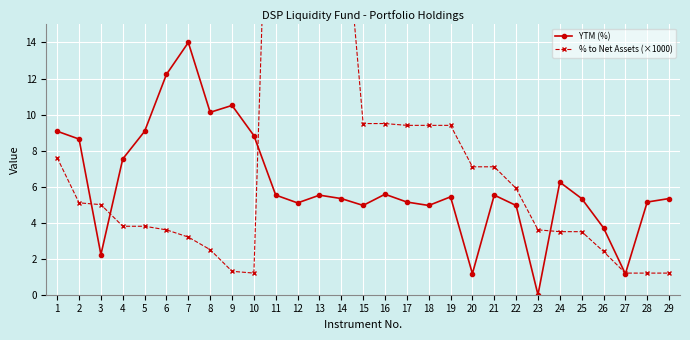

Which has a higher value, 8 or 14?

8